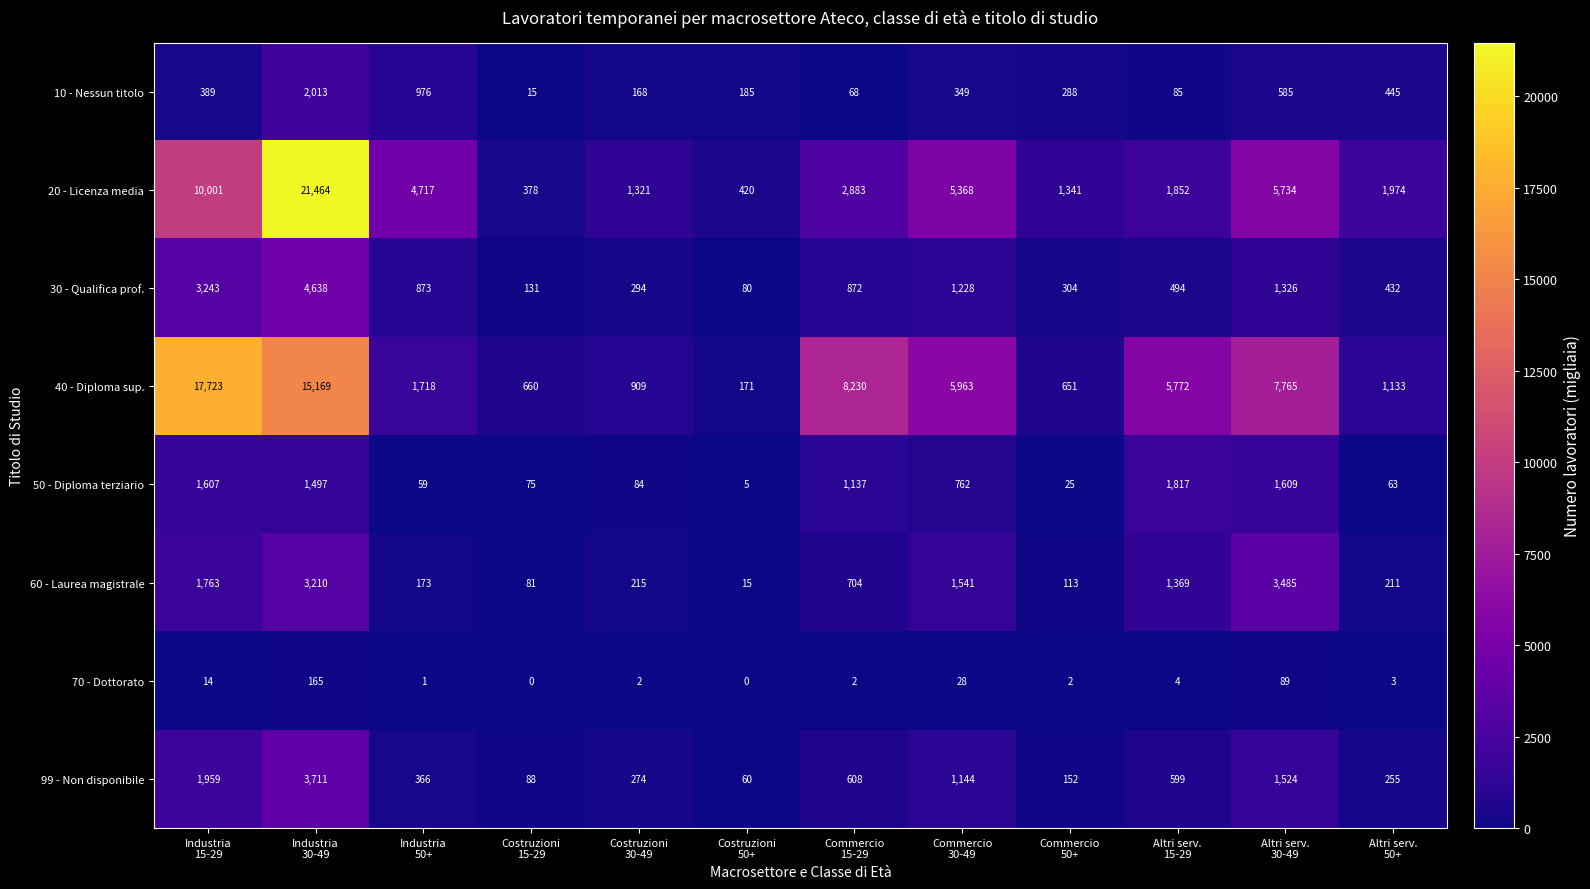

Which series has the largest range (max minus min)?

20 - Licenza media